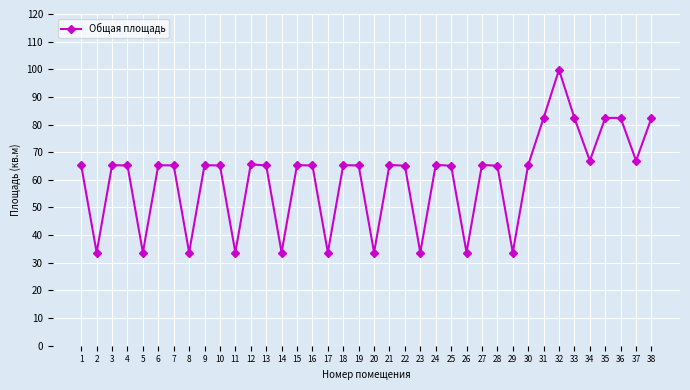

Is this an area chart (filled region under the line)?

No